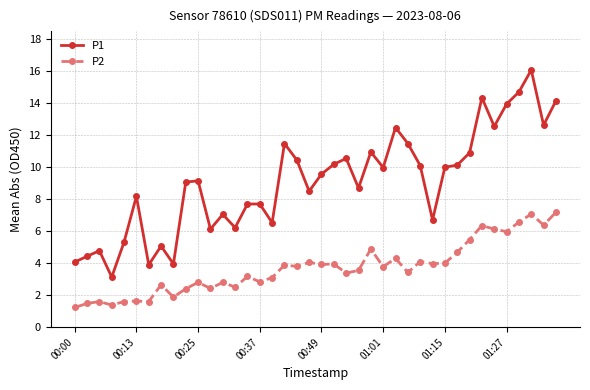

How many values in the P2 series exceed 3?

25